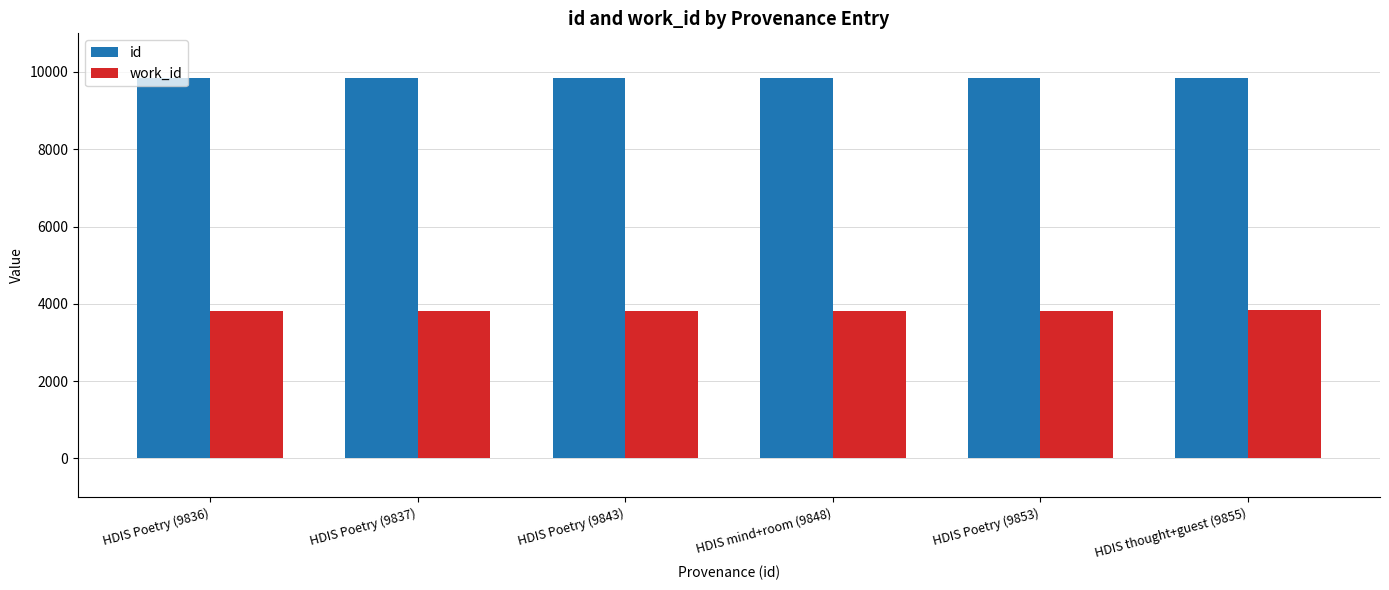

List the series in order of their peak value, lowest first.

work_id, id